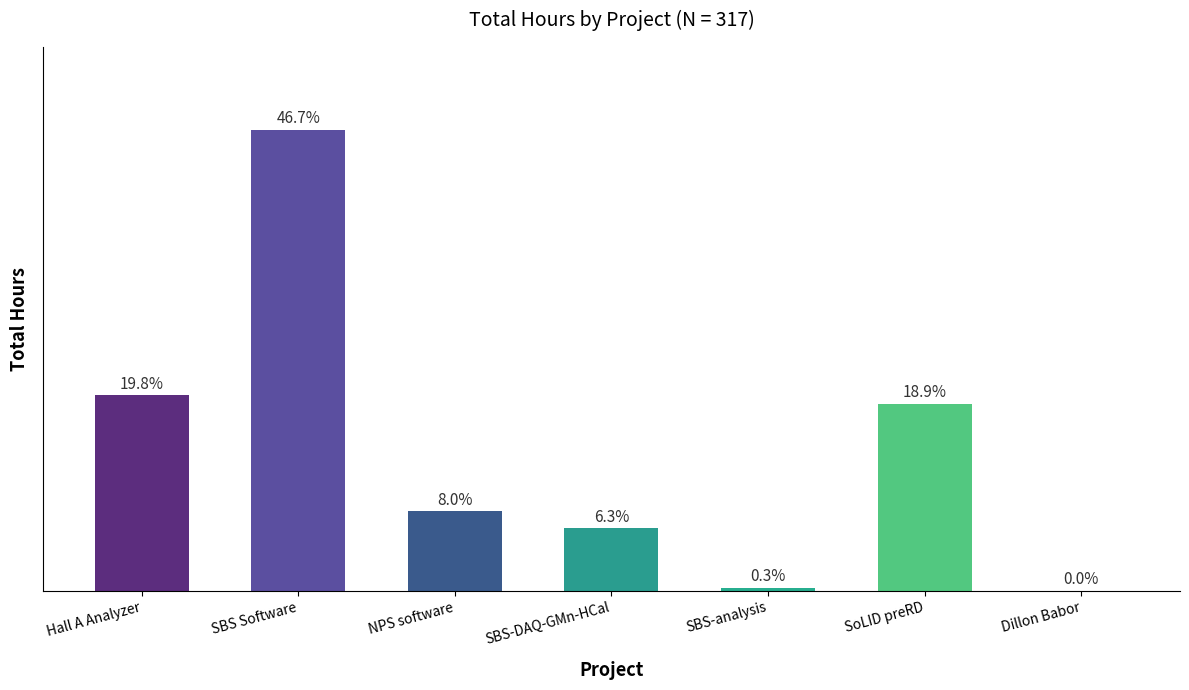

Which has a higher value, SBS-DAQ-GMn-HCal or Hall A Analyzer?

Hall A Analyzer